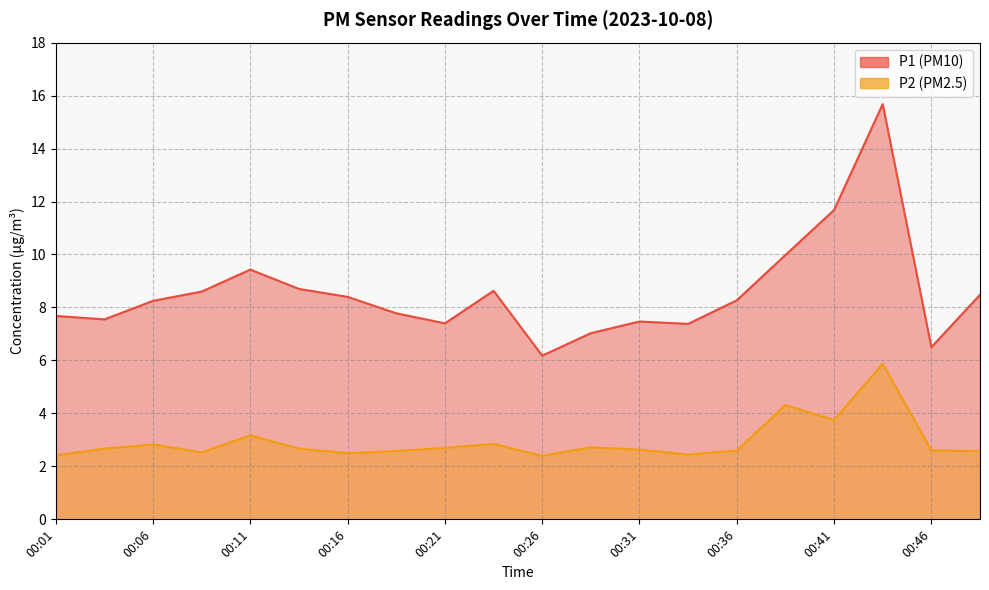

Is the value of P2 at 00:26 greater than the value of P1 at 00:26?

No